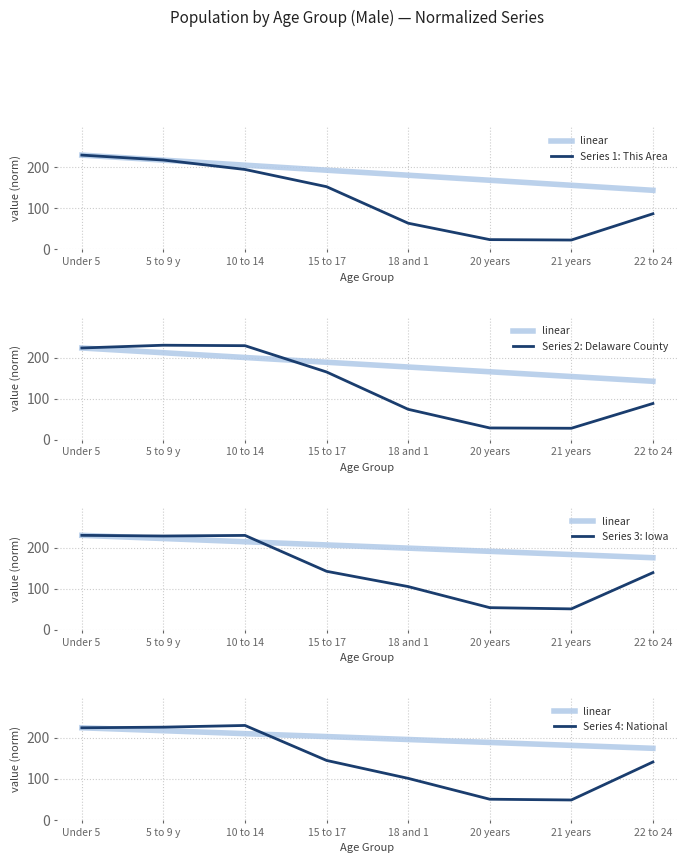

How many data points does each series have?

8